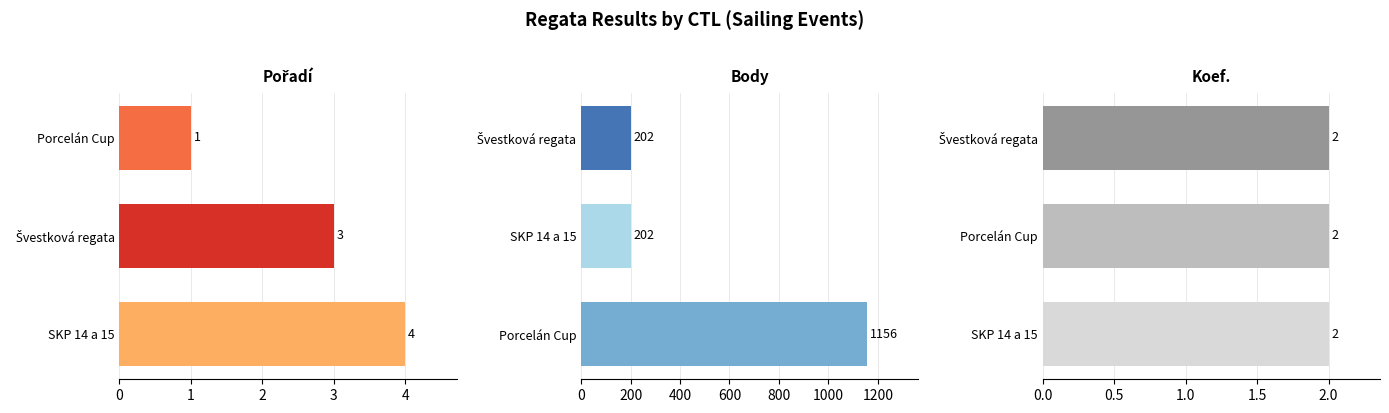

Which series changed the most between 0 and 1?

Body